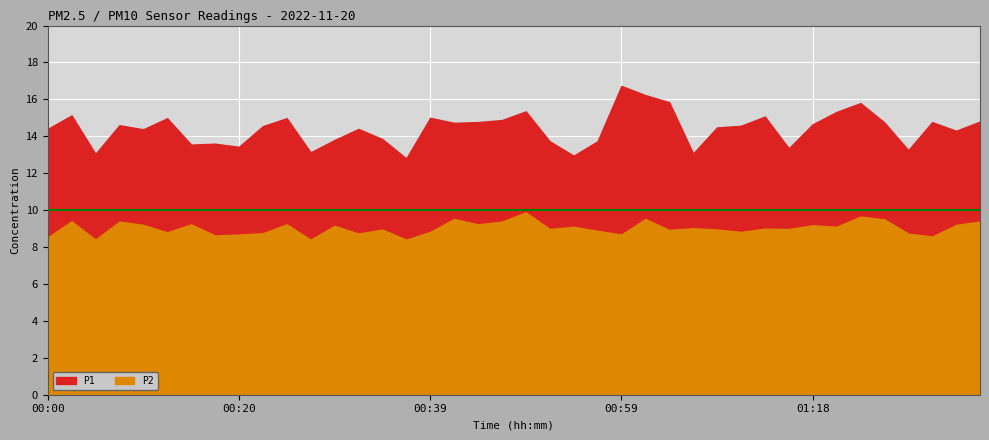

What is the difference between the maximum and minimum values in the P1 series?

3.9